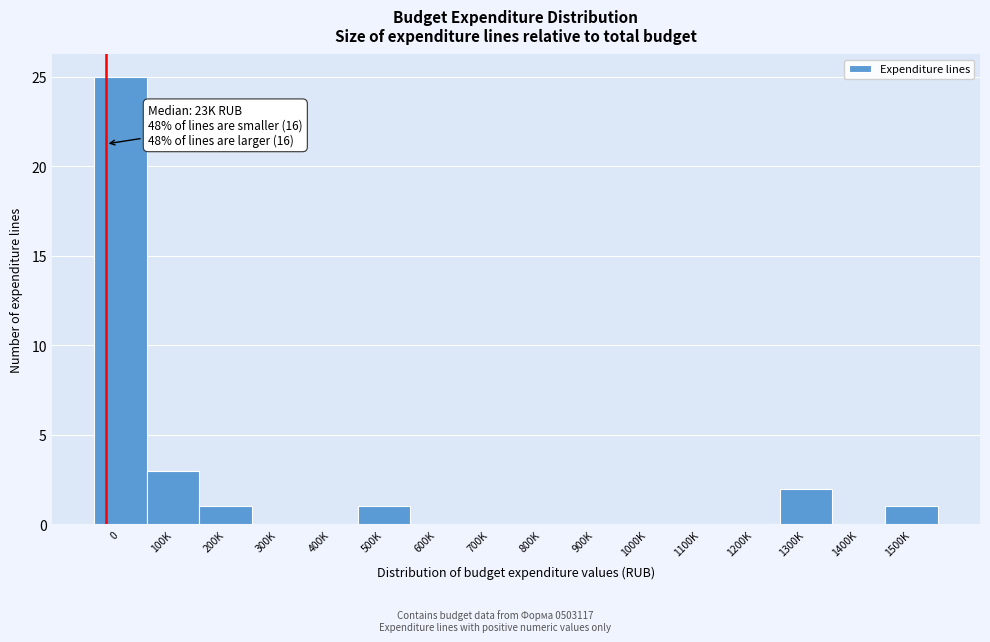

Reading right to left, list all the values displayed in this chart.

1500K=1	1400K=0	1300K=2	1200K=0	1100K=0	1000K=0	900K=0	800K=0	700K=0	600K=0	500K=1	400K=0	300K=0	200K=1	100K=3	0=25